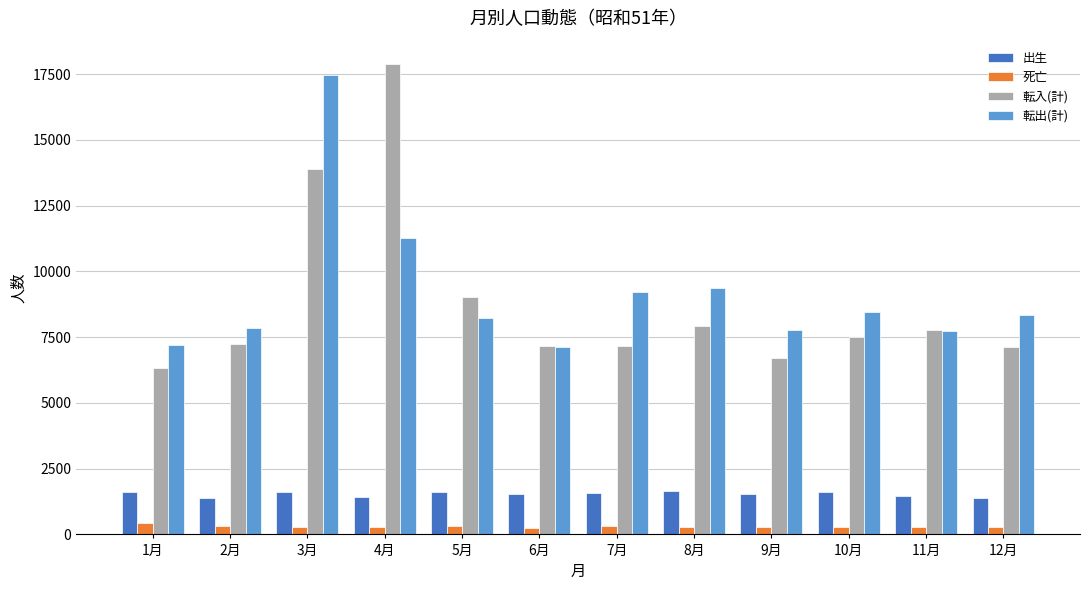

Is it true that 転出(計) equals 2747 at 9月?

False